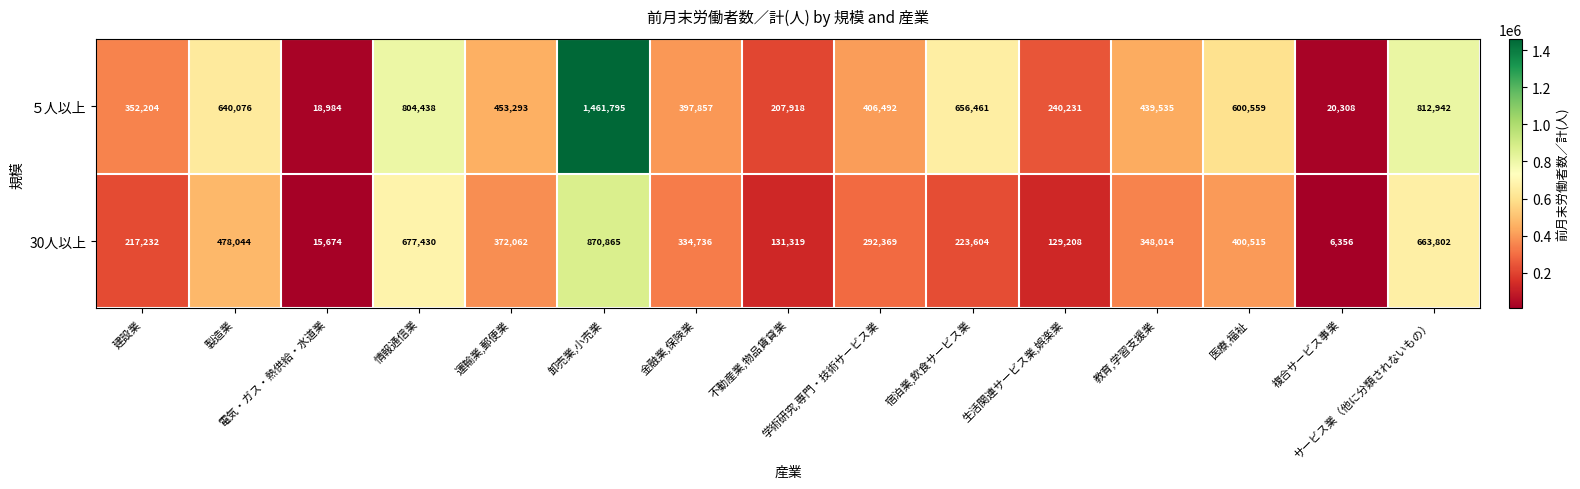

What is the difference between the highest and lowest values at 金融業,保険業?

63121